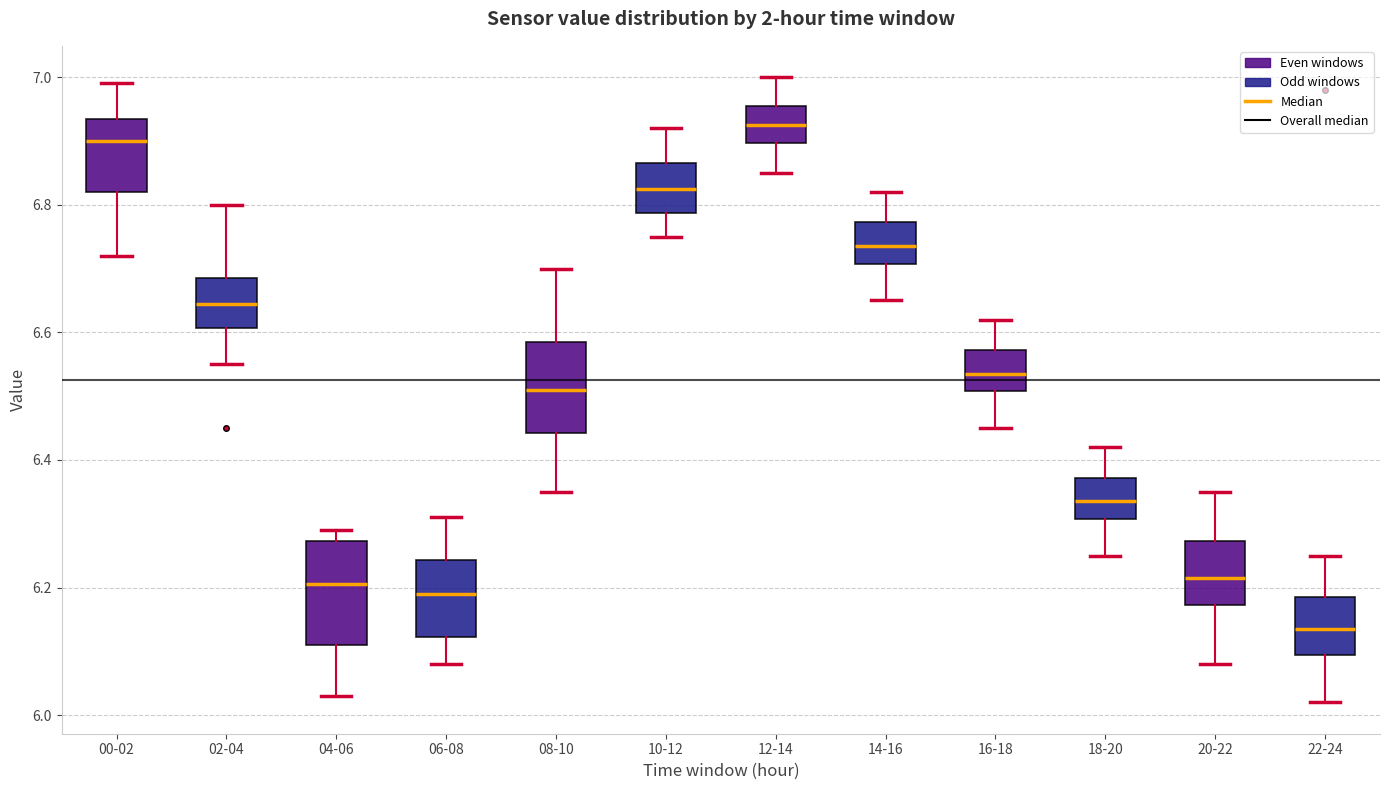

Which box's median line is the lowest?

22-24